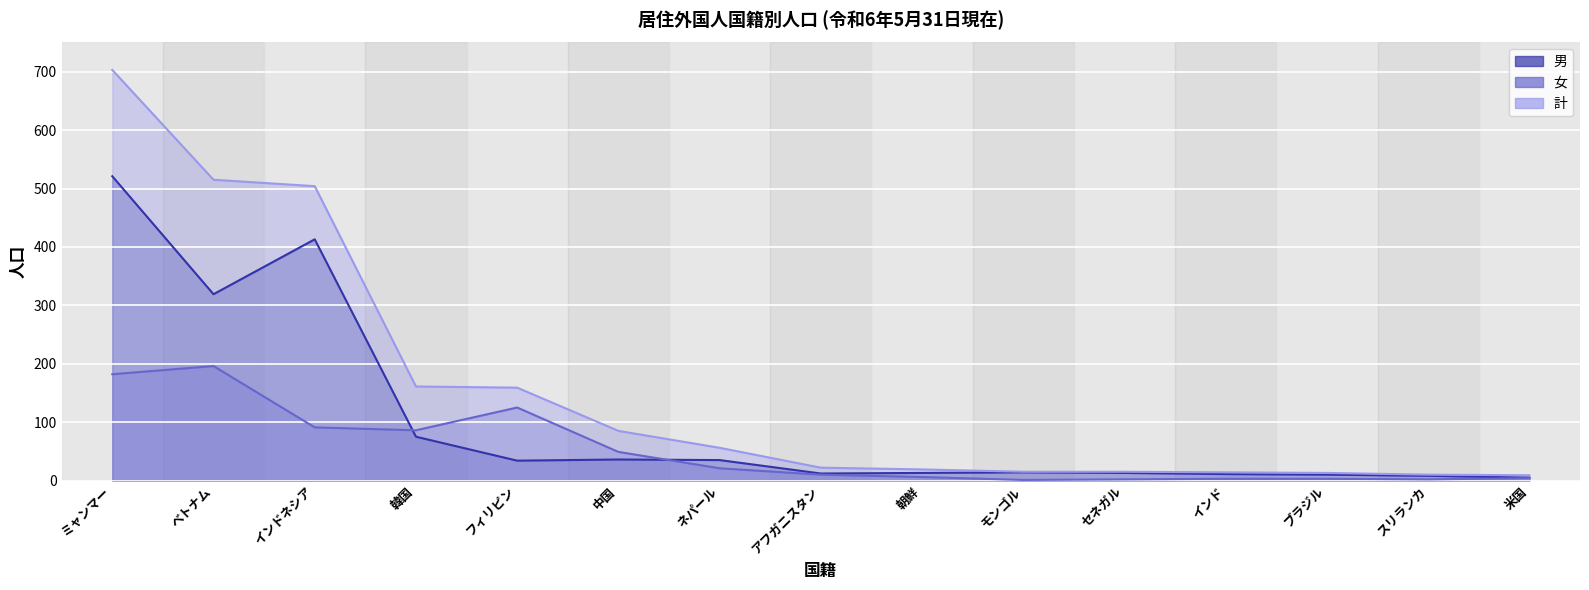

How many data points in 女 are less than 10?

7